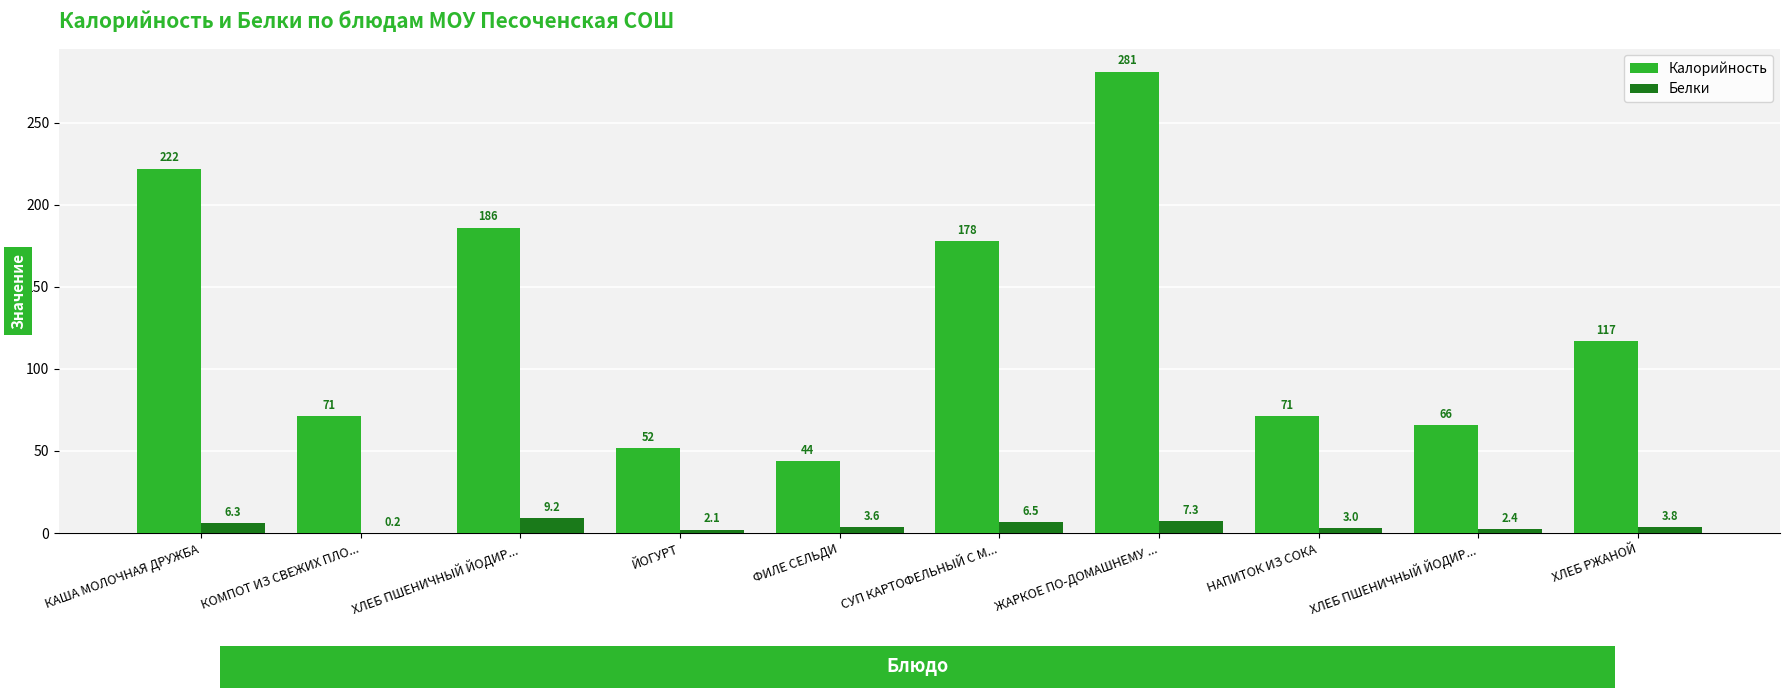

Which series has the largest total across all categories?

Калорийность